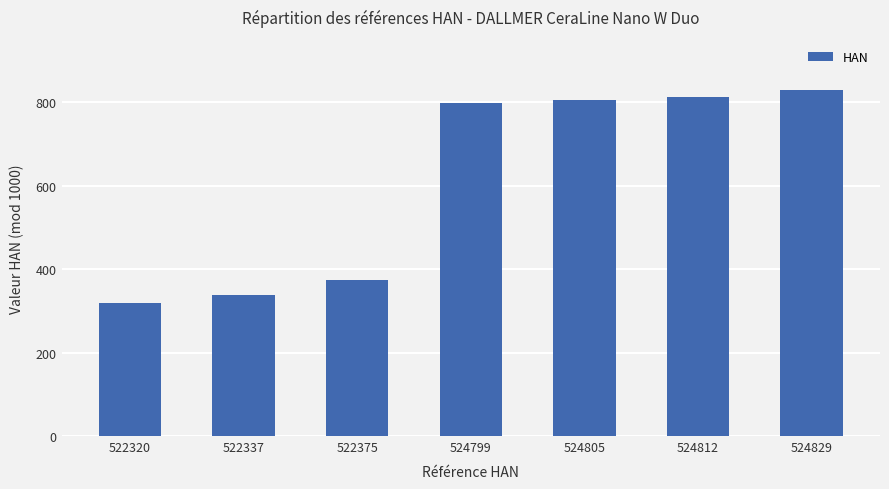

The chart shows a value of 375 at 522375. True or false?

True